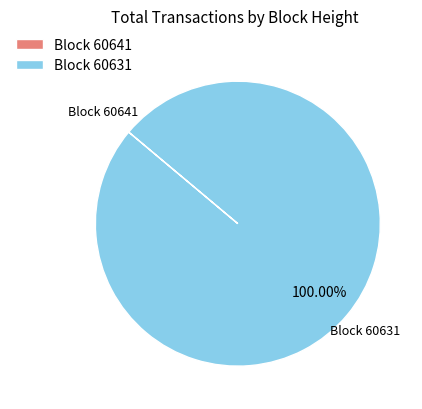

What is the majority slice?

Block 60631